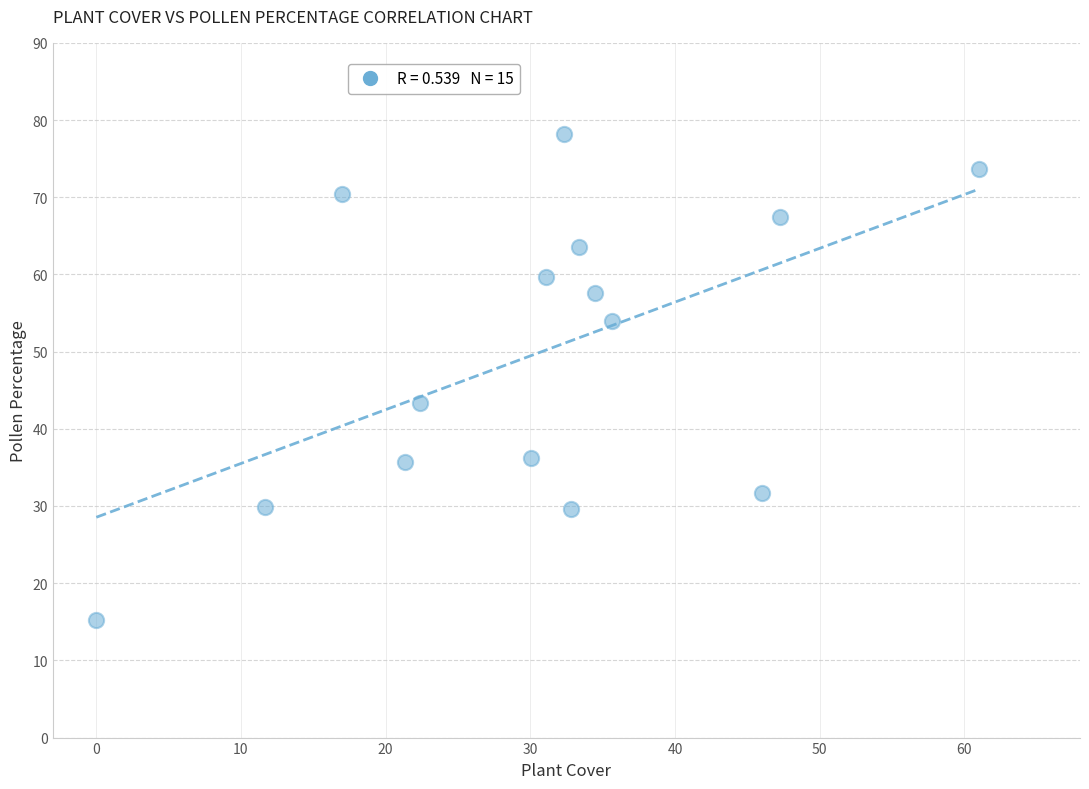

What is the range of Y values (max minus min)?

62.9